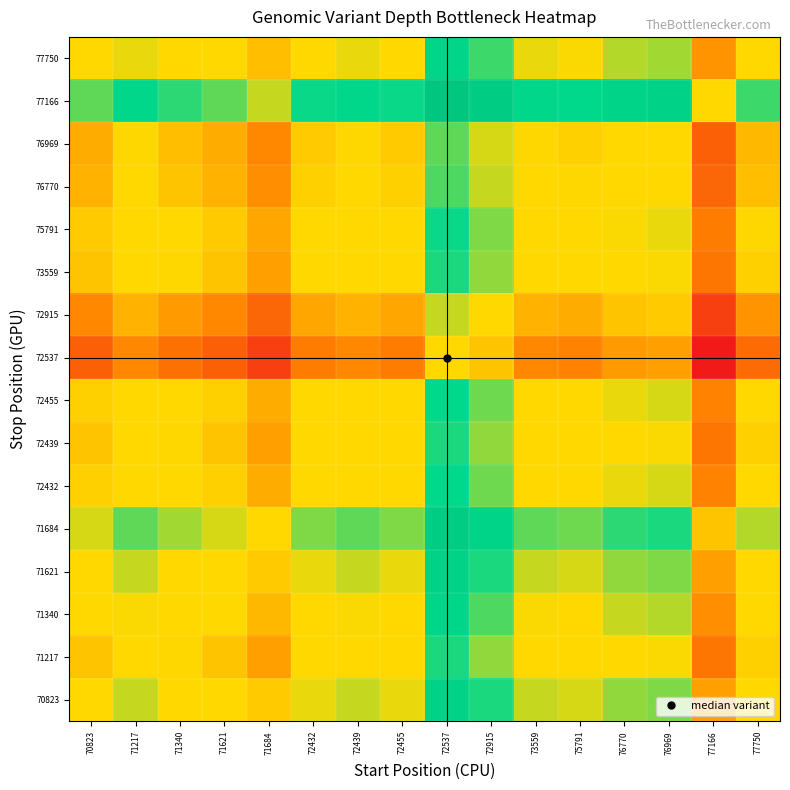

How many distinct data groups are displayed?

16